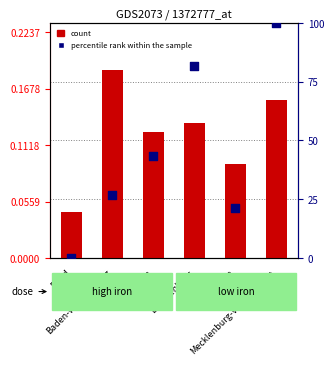

At which category is the sum across all series the highest?

Mecklenburg-Vorpommern